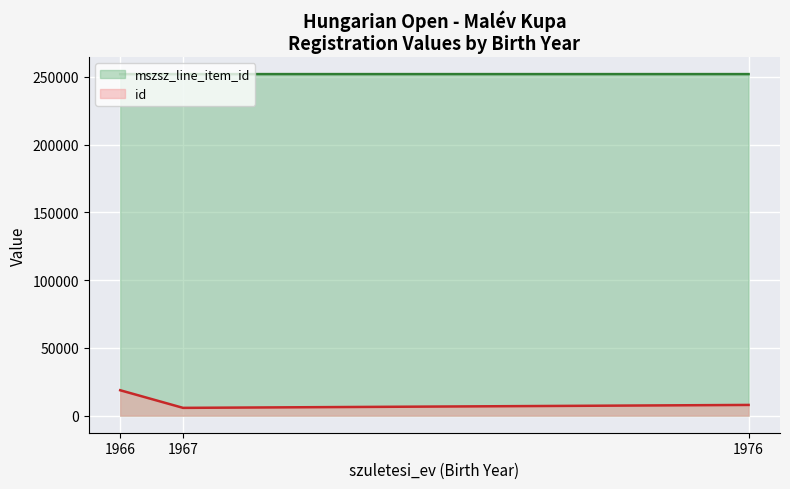

How many lines are shown in the chart?

2